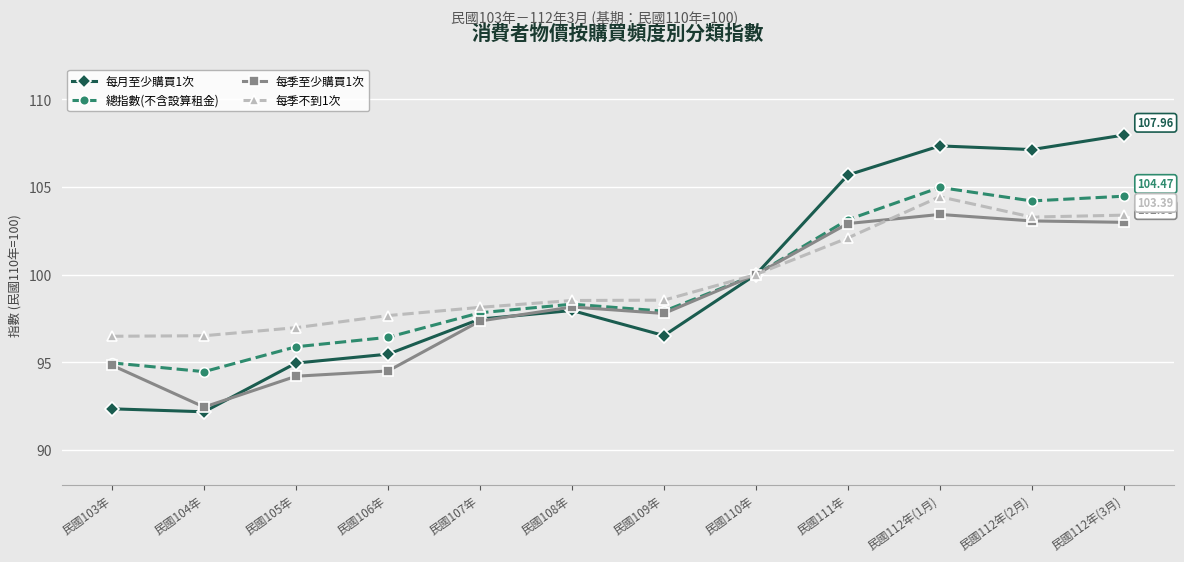

What is the difference between the maximum and second lowest values in the 總指數(不含設算租金) series?

10.0